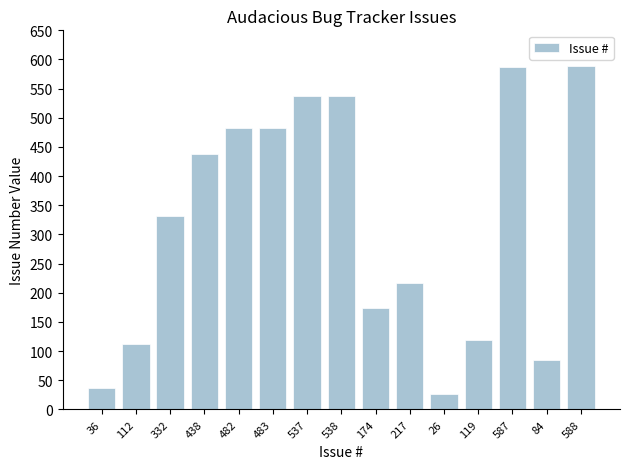

The value at 537 is 707. True or false?

False